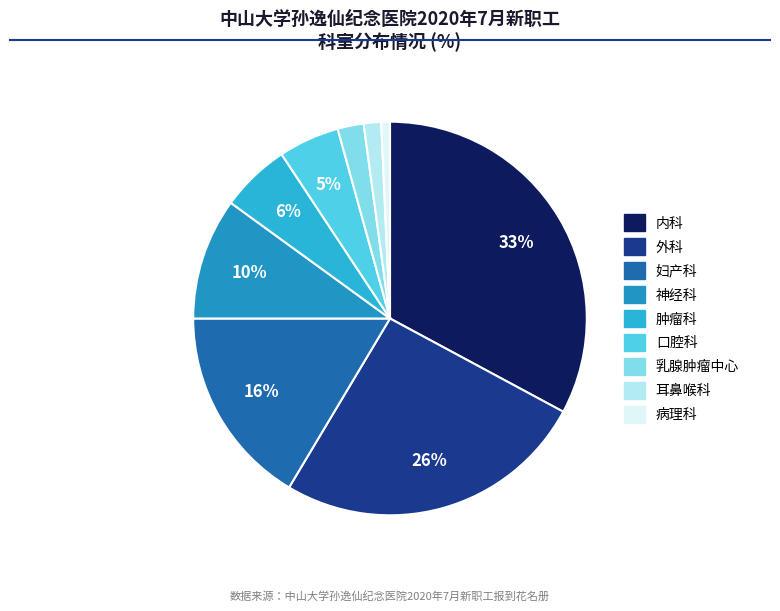

To the nearest percent, what is the difference between the largest and smallest slice percentages?

32%